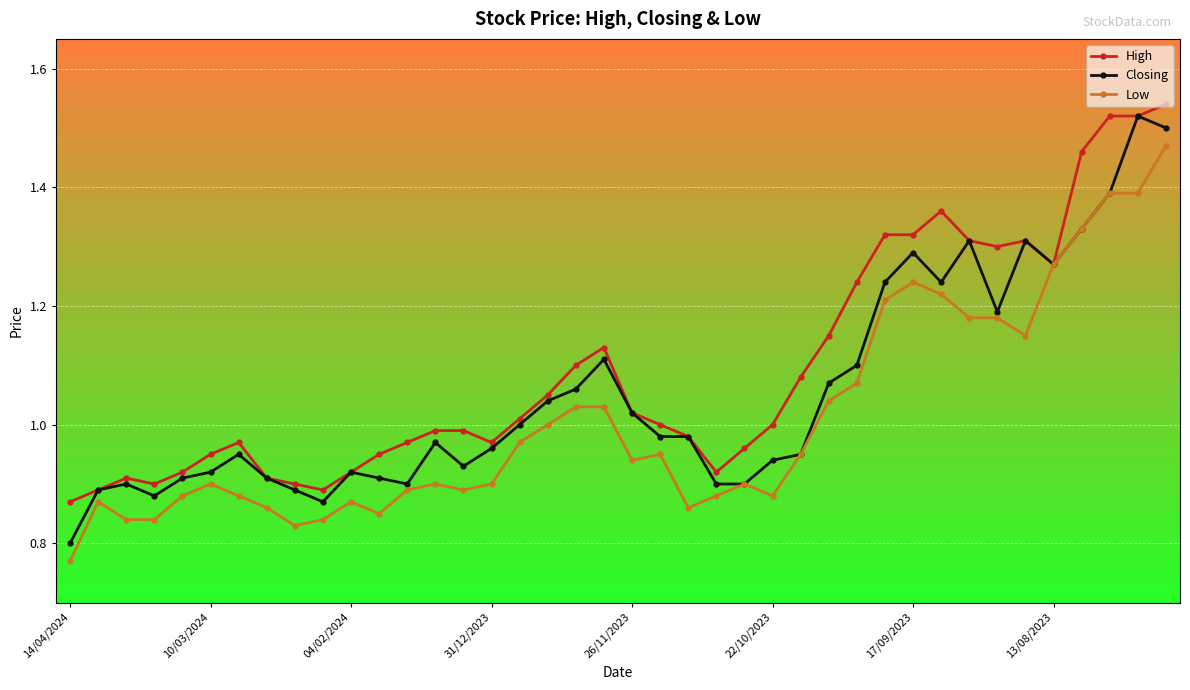

Which series has the largest total across all categories?

High